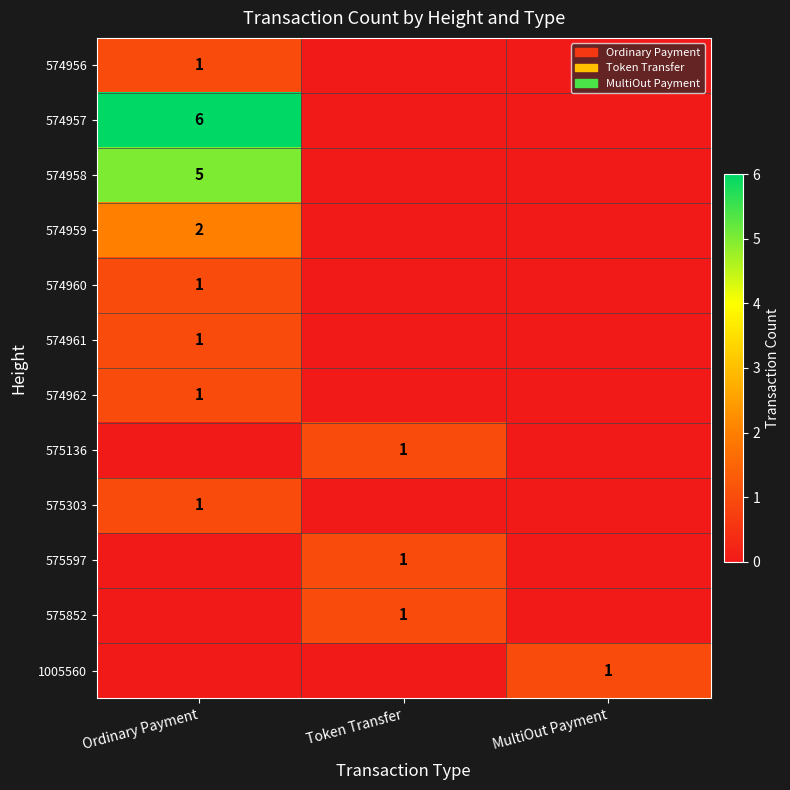

Is it true that 575597 equals 1 at Token Transfer?

True